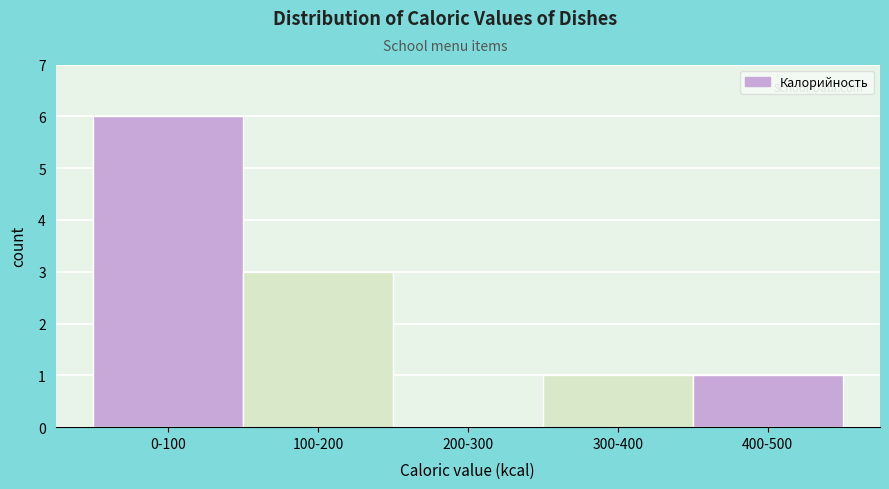

Reading left to right, what are all the values shown in this chart?

0-100=6	100-200=3	200-300=0	300-400=1	400-500=1